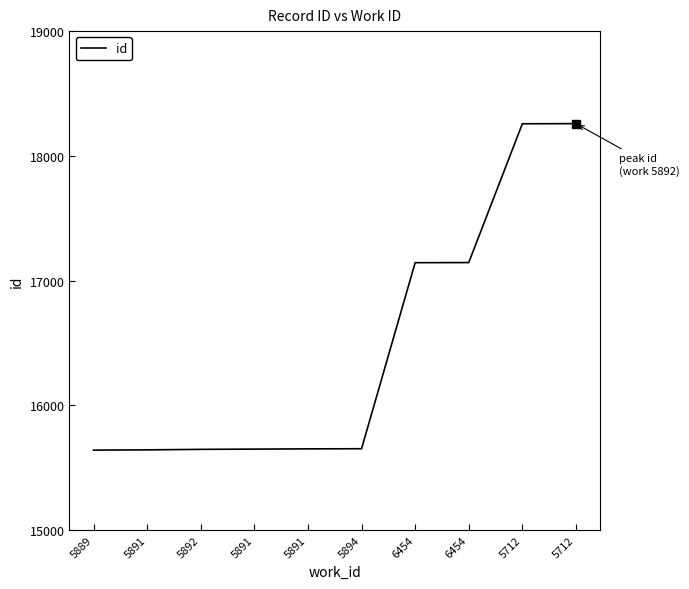

Reading left to right, transcribe all the data shown in this chart.

15640	15642	15646	15648	15650	15651	17143	17144	18257	18258